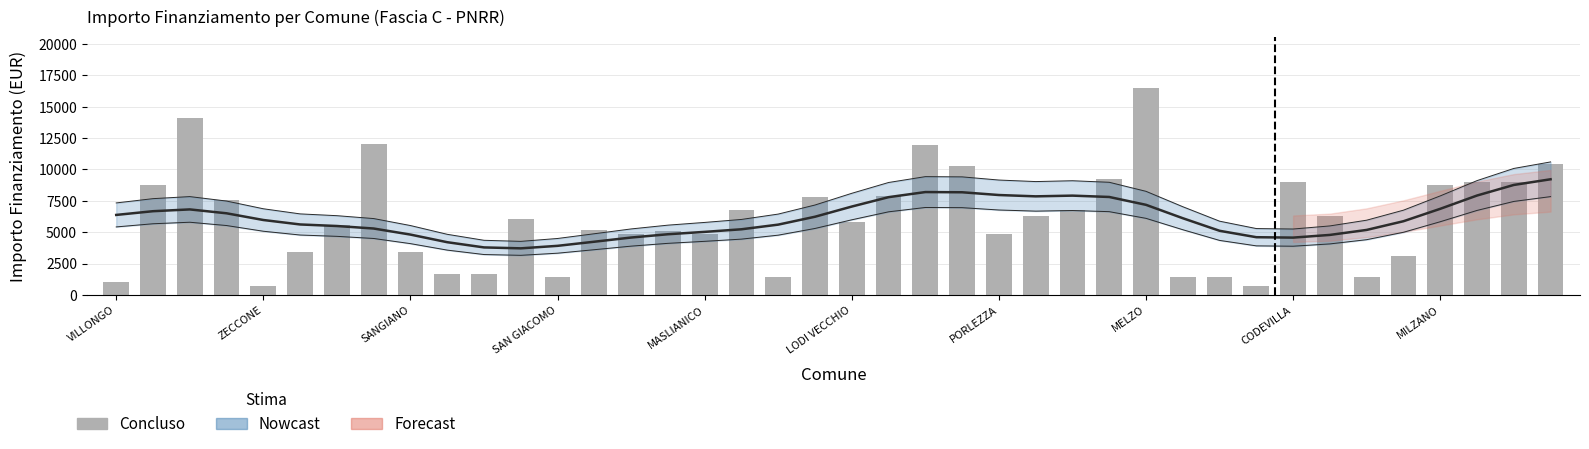

True or false: the data shows 5552 at 38.

False